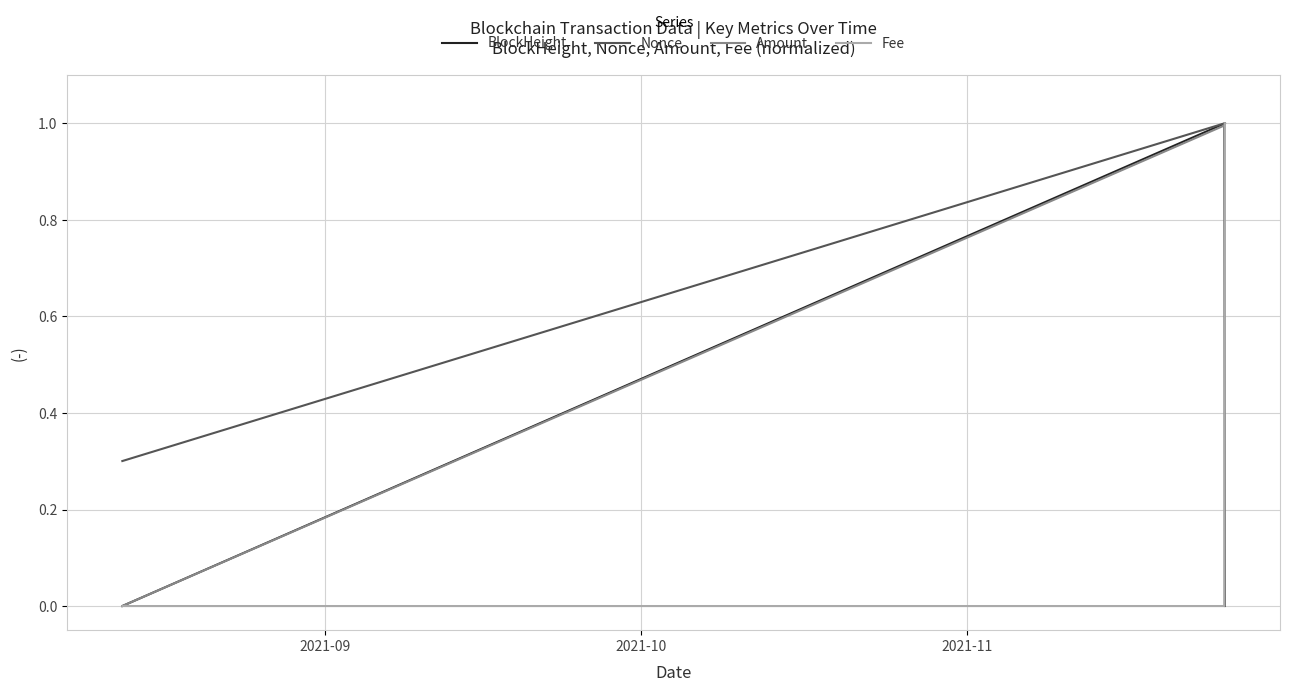

Count the Nonce values in the range 0 to 1.

3